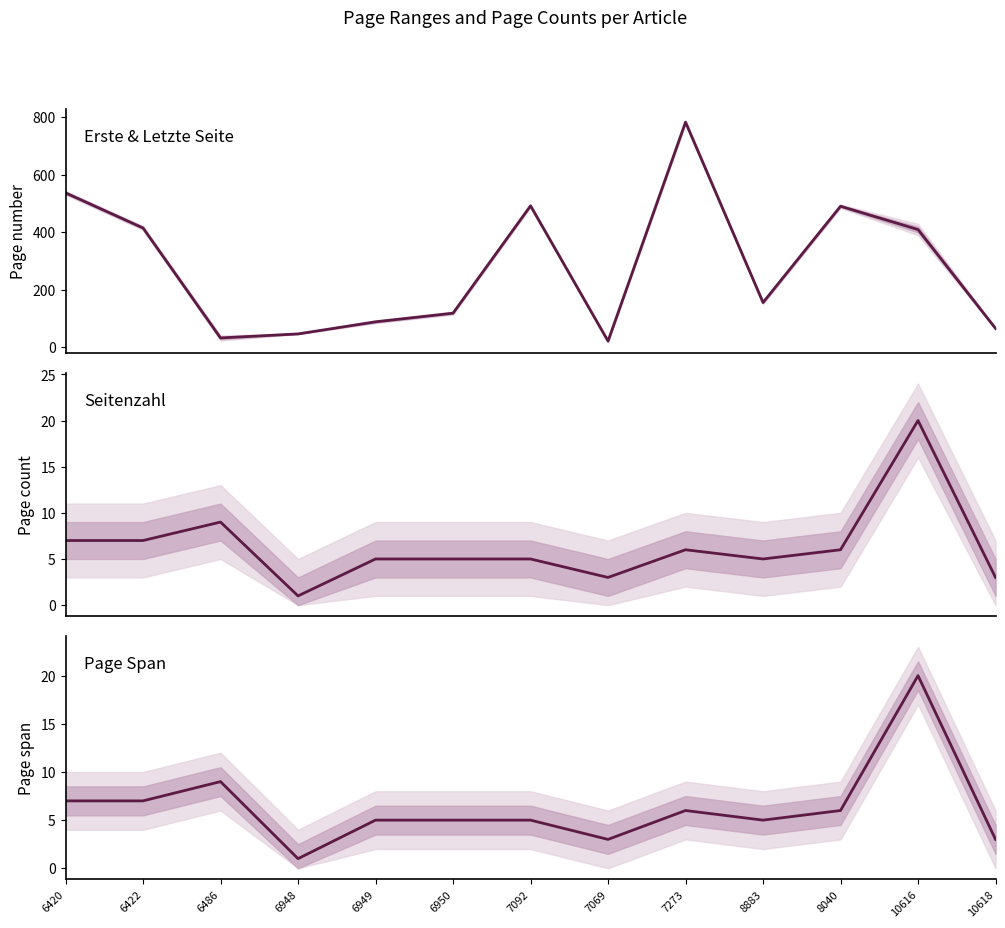

True or false: Erste/Letzte Seite (mid) and Seitenzahl intersect in this chart.

False